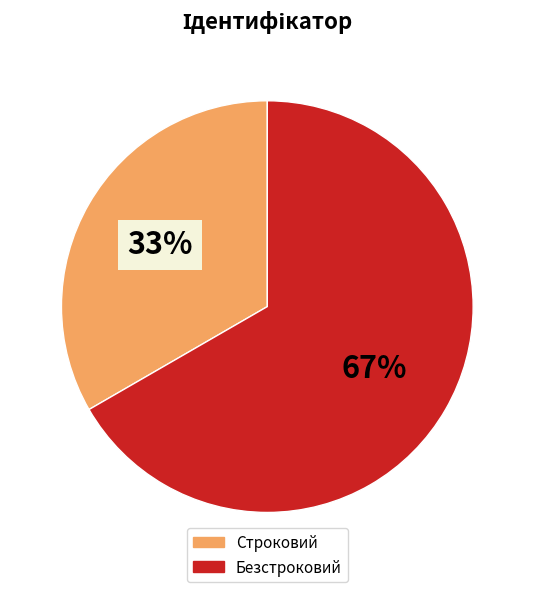

Which category has the biggest portion of the pie?

Безстроковий